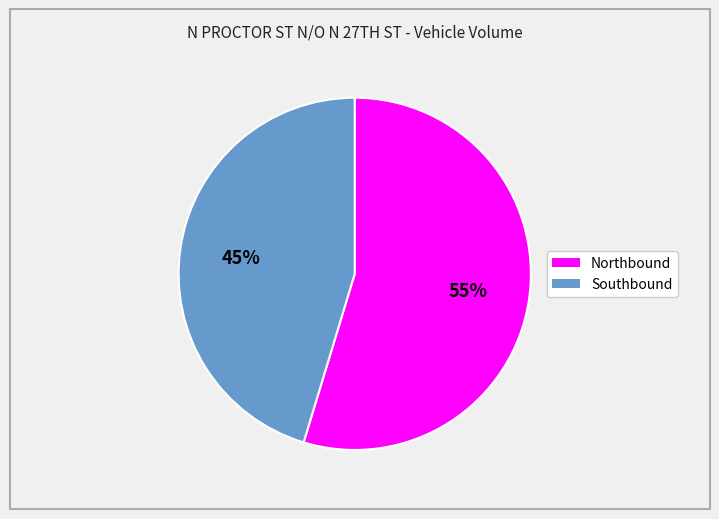

What is the largest slice in the pie chart?

Northbound